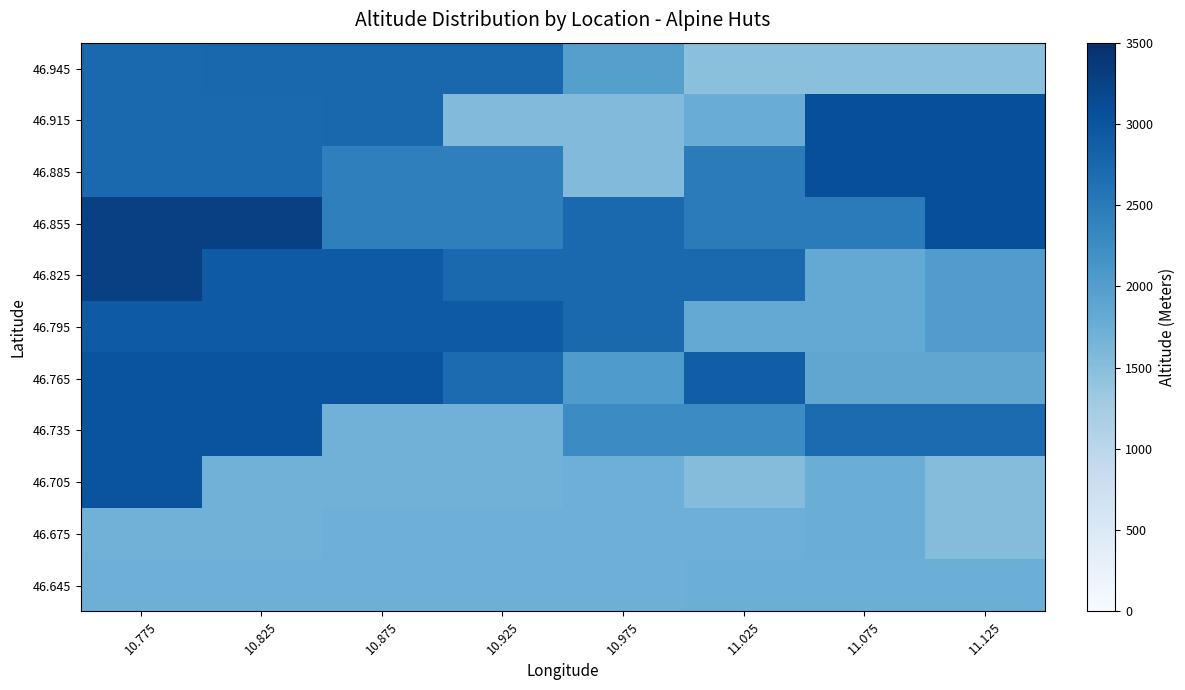

How many categories are shown in the chart?

8